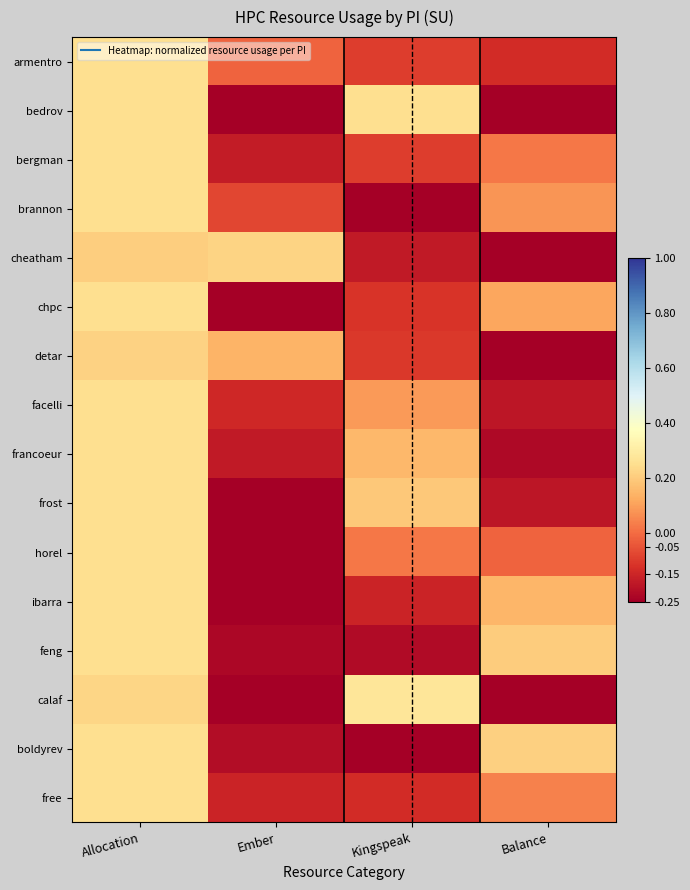

Reading left to right, extract all data points from this chart.

armentro: Allocation=0.2	Ember=-0.0	Kingspeak=-0.1	Balance=-0.1
bedrov: Allocation=0.2	Ember=-0.2	Kingspeak=0.2	Balance=-0.2
bergman: Allocation=0.2	Ember=-0.2	Kingspeak=-0.1	Balance=0.0
brannon: Allocation=0.2	Ember=-0.1	Kingspeak=-0.2	Balance=0.1
cheatham: Allocation=0.2	Ember=0.2	Kingspeak=-0.2	Balance=-0.2
chpc: Allocation=0.2	Ember=-0.2	Kingspeak=-0.1	Balance=0.1
detar: Allocation=0.2	Ember=0.1	Kingspeak=-0.1	Balance=-0.2
facelli: Allocation=0.2	Ember=-0.1	Kingspeak=0.1	Balance=-0.2
francoeur: Allocation=0.2	Ember=-0.2	Kingspeak=0.2	Balance=-0.2
frost: Allocation=0.2	Ember=-0.2	Kingspeak=0.2	Balance=-0.2
horel: Allocation=0.2	Ember=-0.2	Kingspeak=0.0	Balance=-0.0
ibarra: Allocation=0.2	Ember=-0.2	Kingspeak=-0.2	Balance=0.1
feng: Allocation=0.2	Ember=-0.2	Kingspeak=-0.2	Balance=0.2
calaf: Allocation=0.2	Ember=-0.2	Kingspeak=0.3	Balance=-0.2
boldyrev: Allocation=0.2	Ember=-0.2	Kingspeak=-0.2	Balance=0.2
free: Allocation=0.2	Ember=-0.2	Kingspeak=-0.1	Balance=0.0